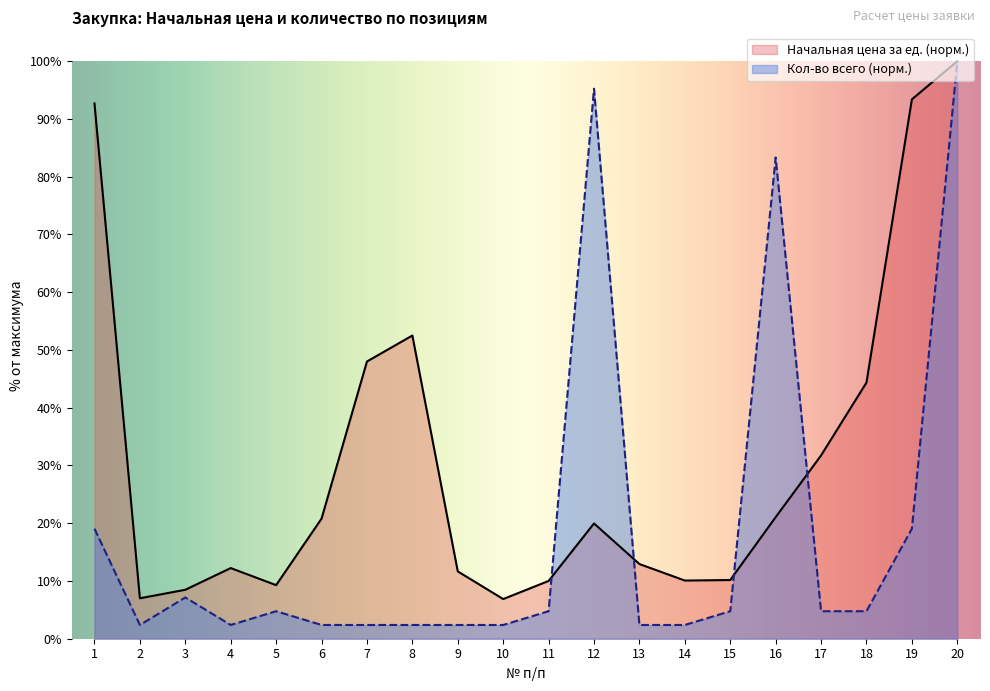

The value of Начальная цена за ед. at 2 is 10.2. True or false?

False